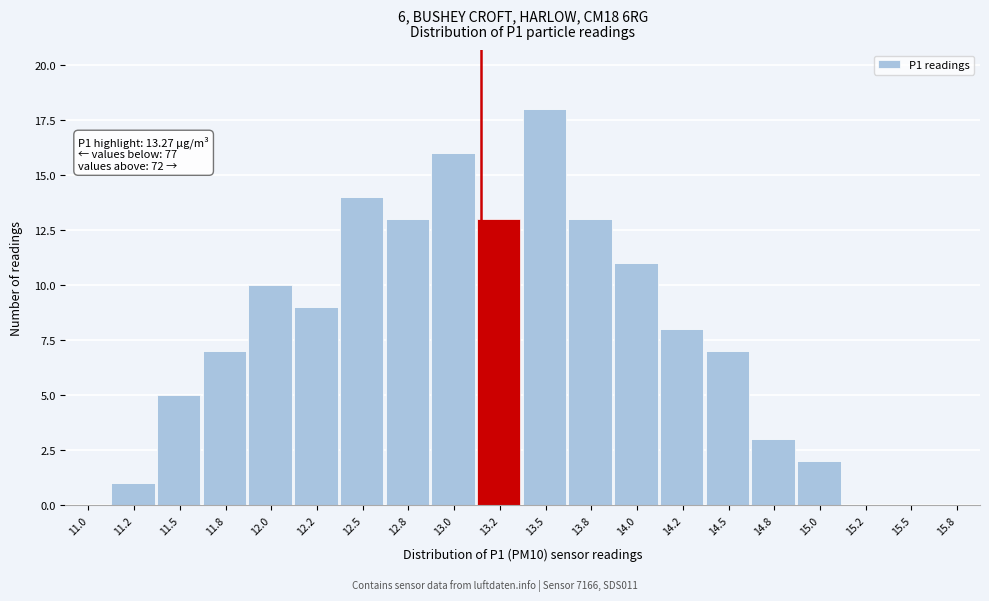

Reading left to right, list all the values displayed in this chart.

11.0=0	11.2=1	11.5=5	11.8=7	12.0=10	12.2=9	12.5=14	12.8=13	13.0=16	13.2=13	13.5=18	13.8=13	14.0=11	14.2=8	14.5=7	14.8=3	15.0=2	15.2=0	15.5=0	15.8=0